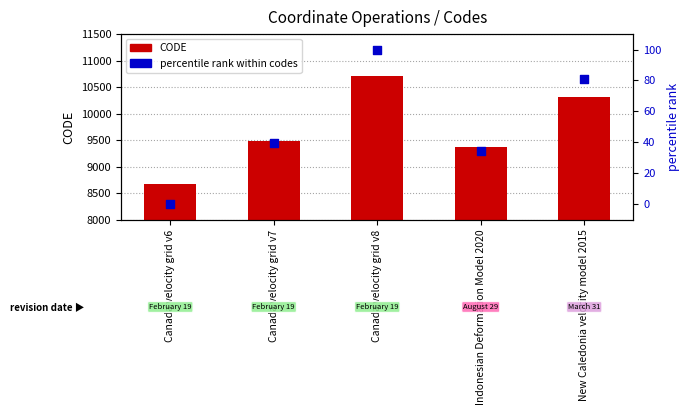

At which category is the sum across all series the highest?

Canada velocity grid v8